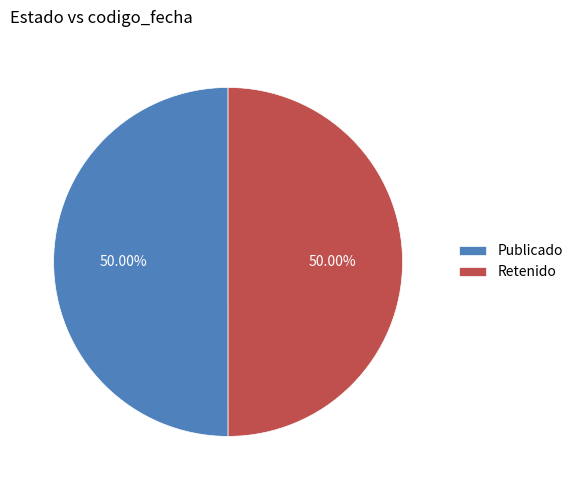

Do Publicado and Retenido together represent more than half of the pie?

Yes